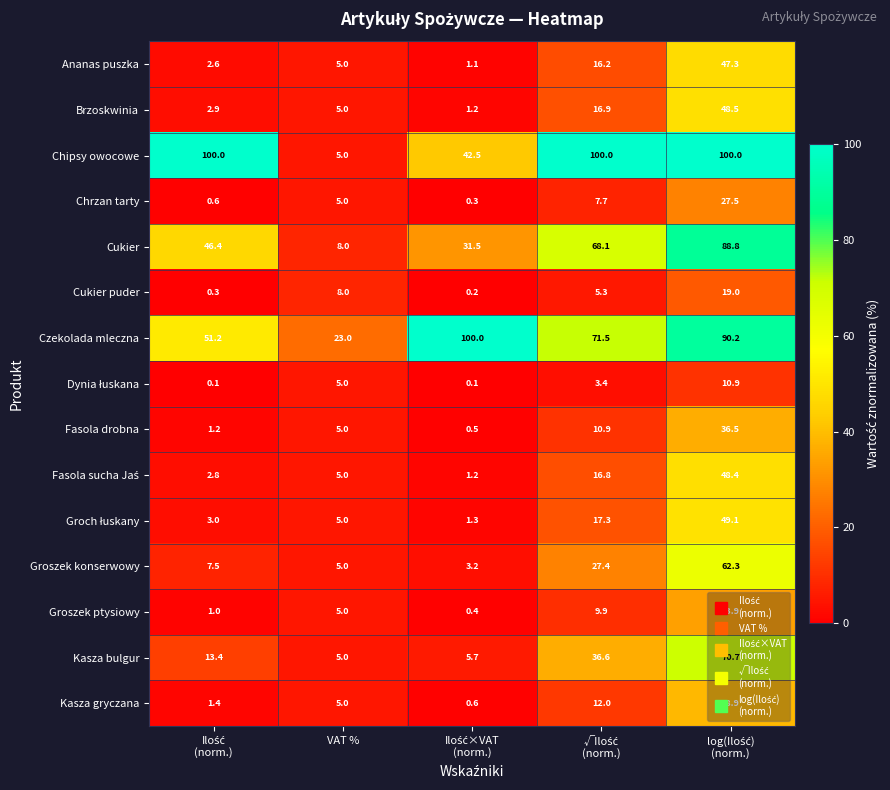

The value of Cukier puder at VAT % is 8.0. True or false?

True